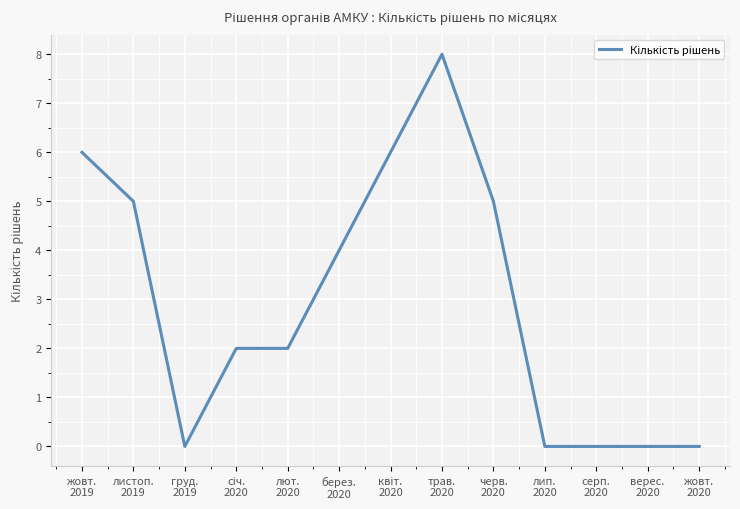

Where is the first local minimum?

груд.
2019